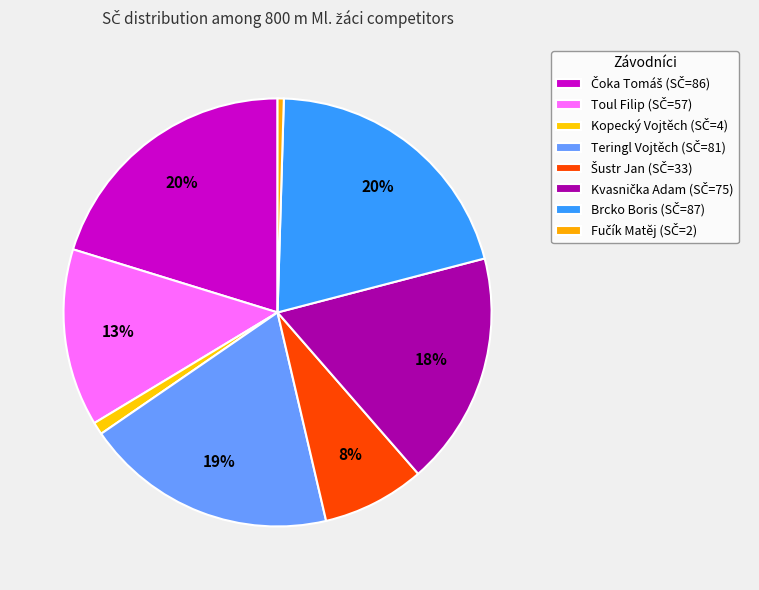

To the nearest percent, what is the average slice percentage?

12%